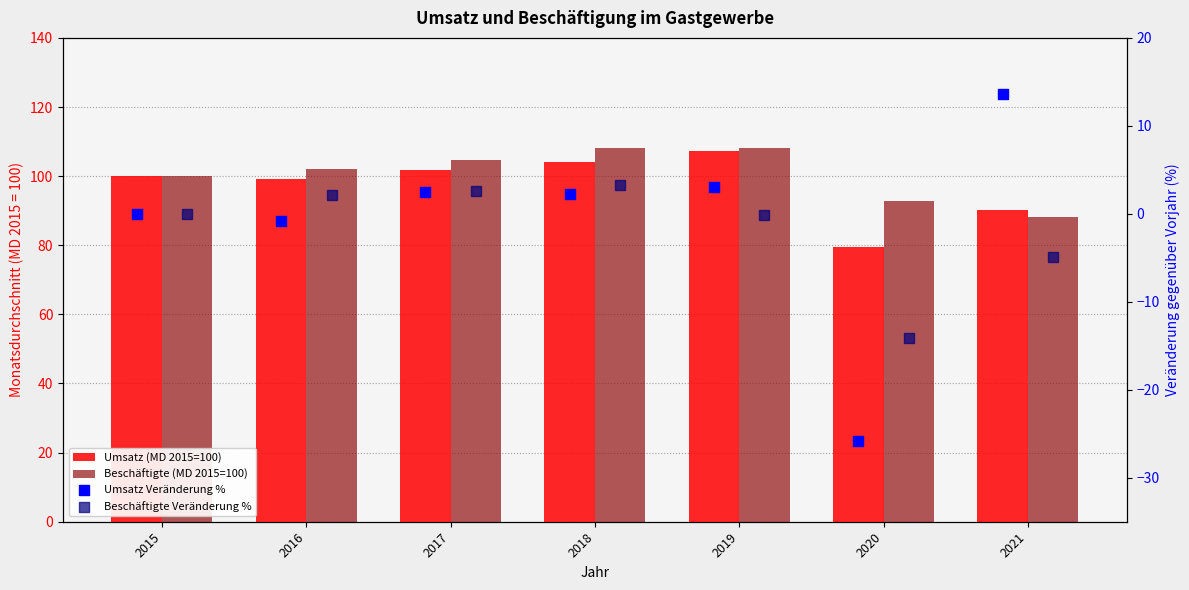

At how many categories does at least one series exceed 52?

7